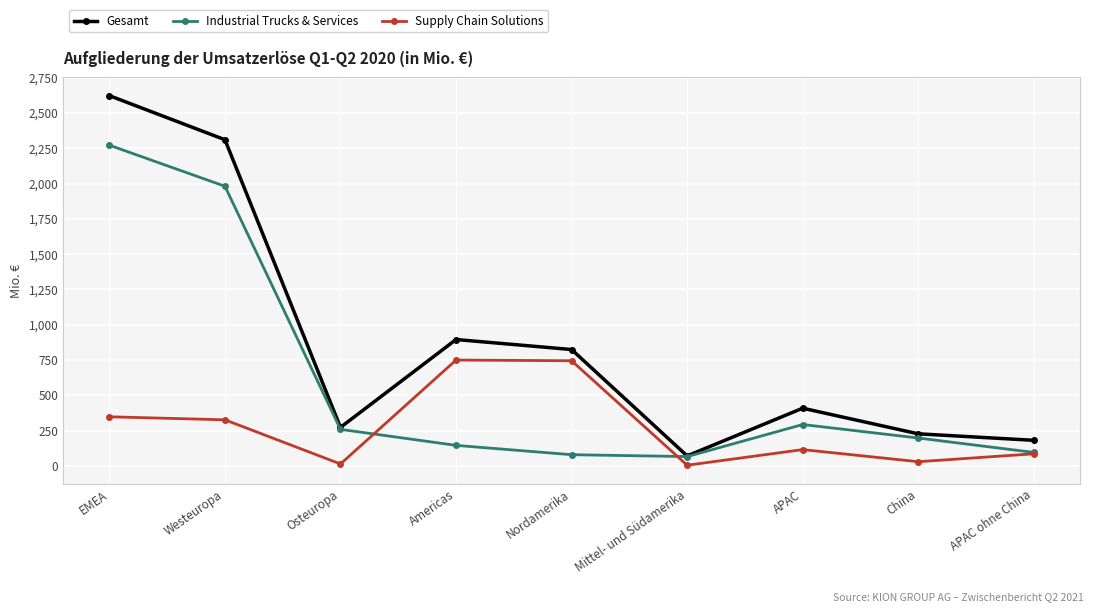

What is the sum of all Industrial Trucks & Services values?

5389.9